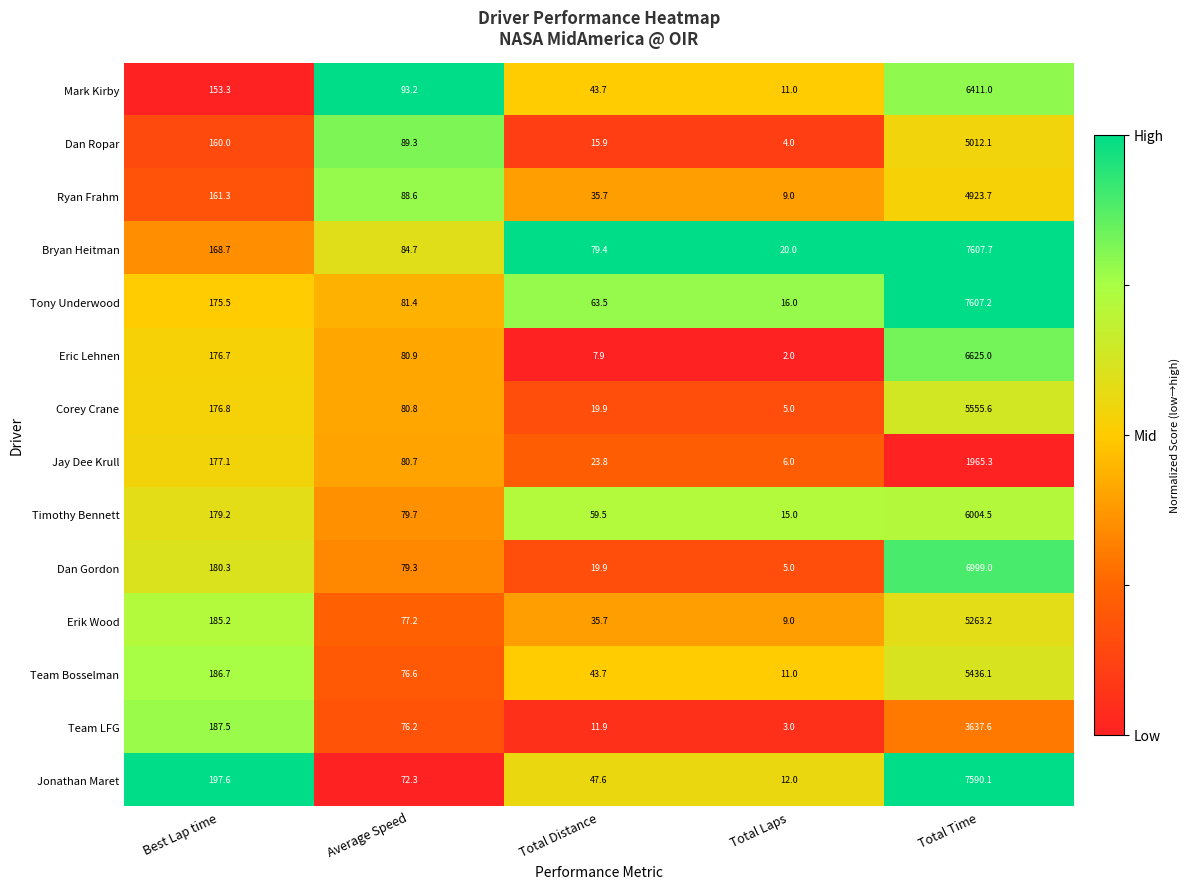

How many data points does each series have?

5